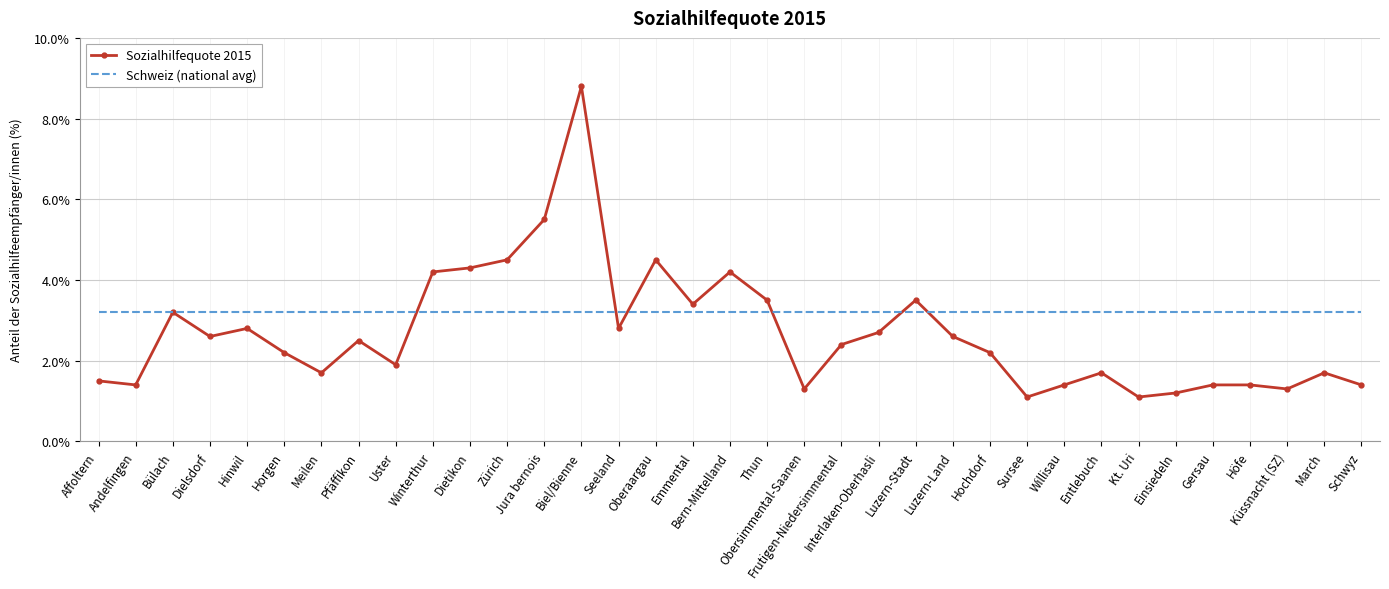

Which series has the widest spread of values?

Sozialhilfequote 2015